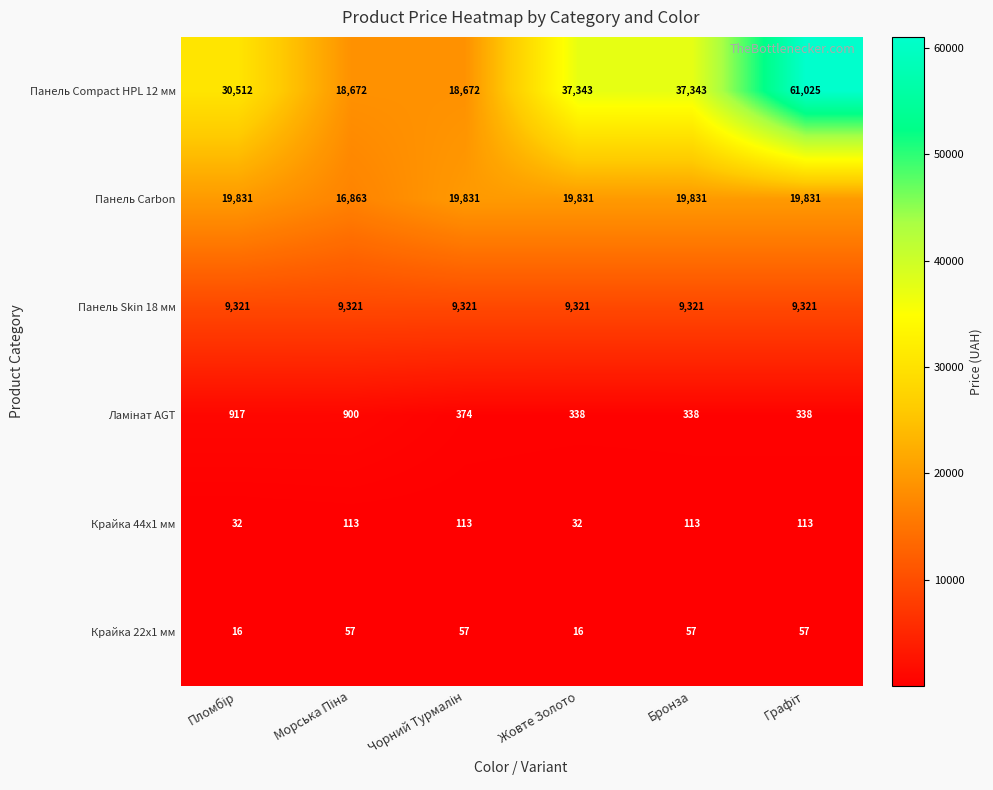

Which series has the largest range (max minus min)?

Панель Сompact HPL 12 мм